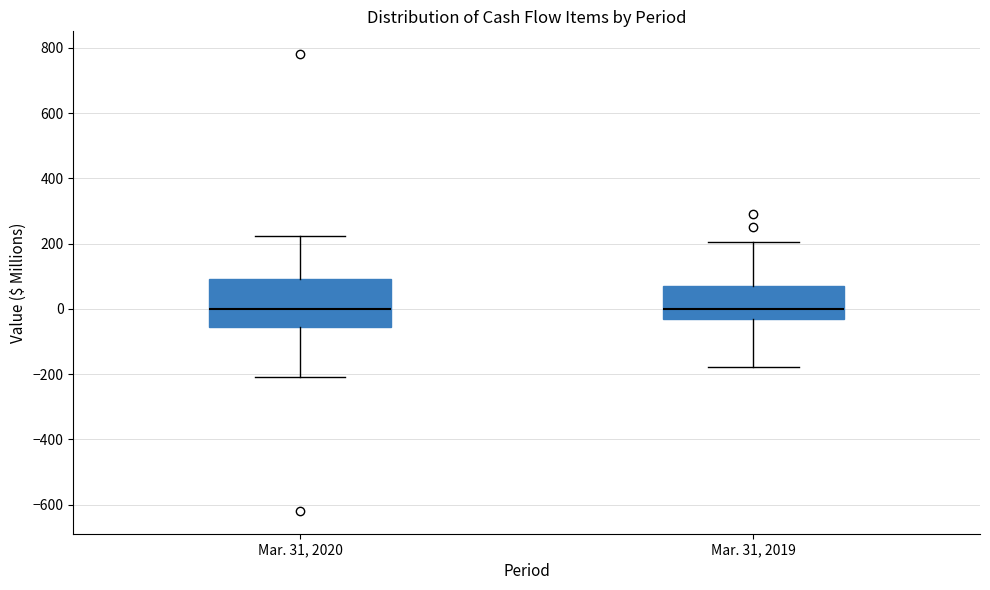

Which box is the tallest, from its lower edge to its upper edge?

Mar. 31, 2020